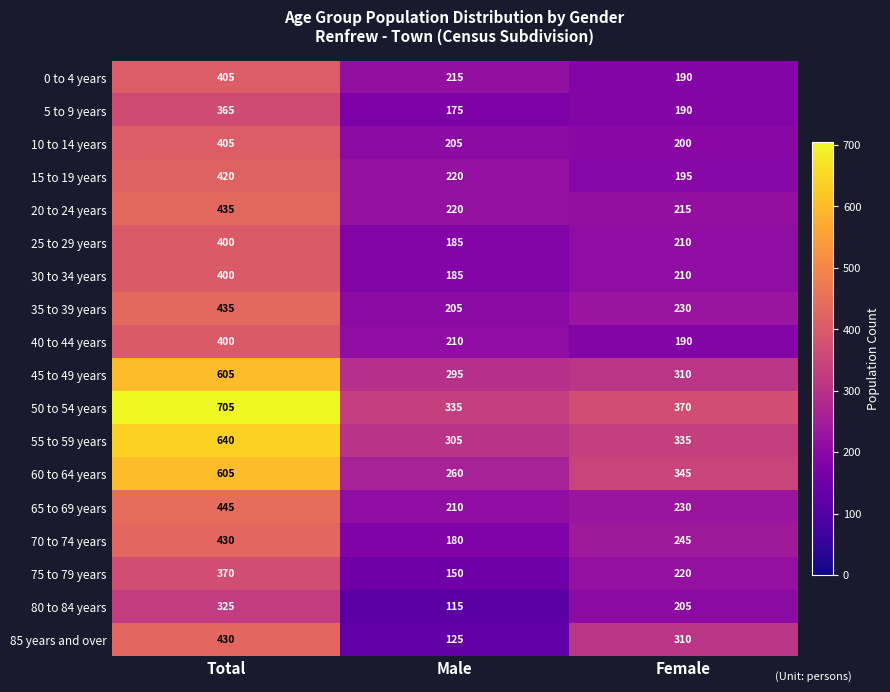

Which label corresponds to the largest value in the chart?

Total